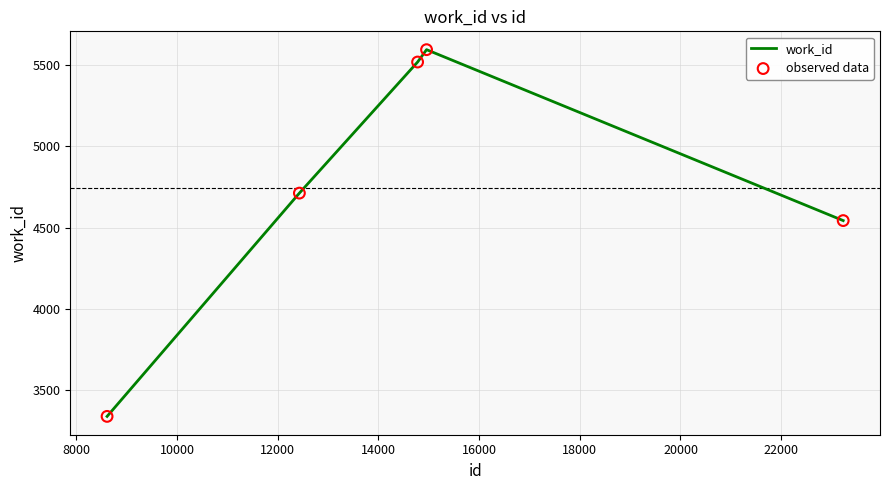

What is the difference between the second highest and second lowest values?

975